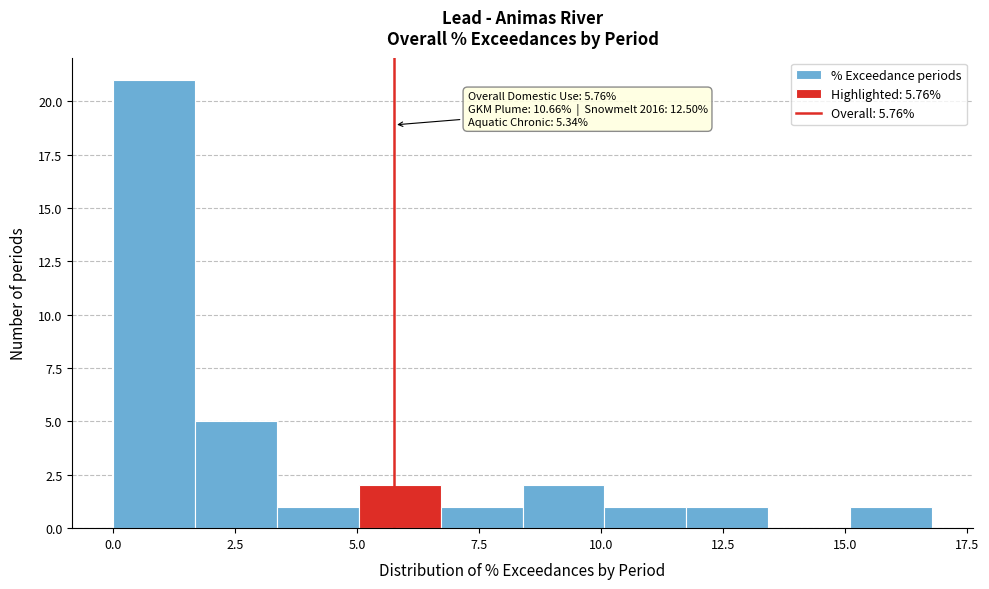

Read against the x-axis, roughly where is the centre of the tallest bar?

1.0